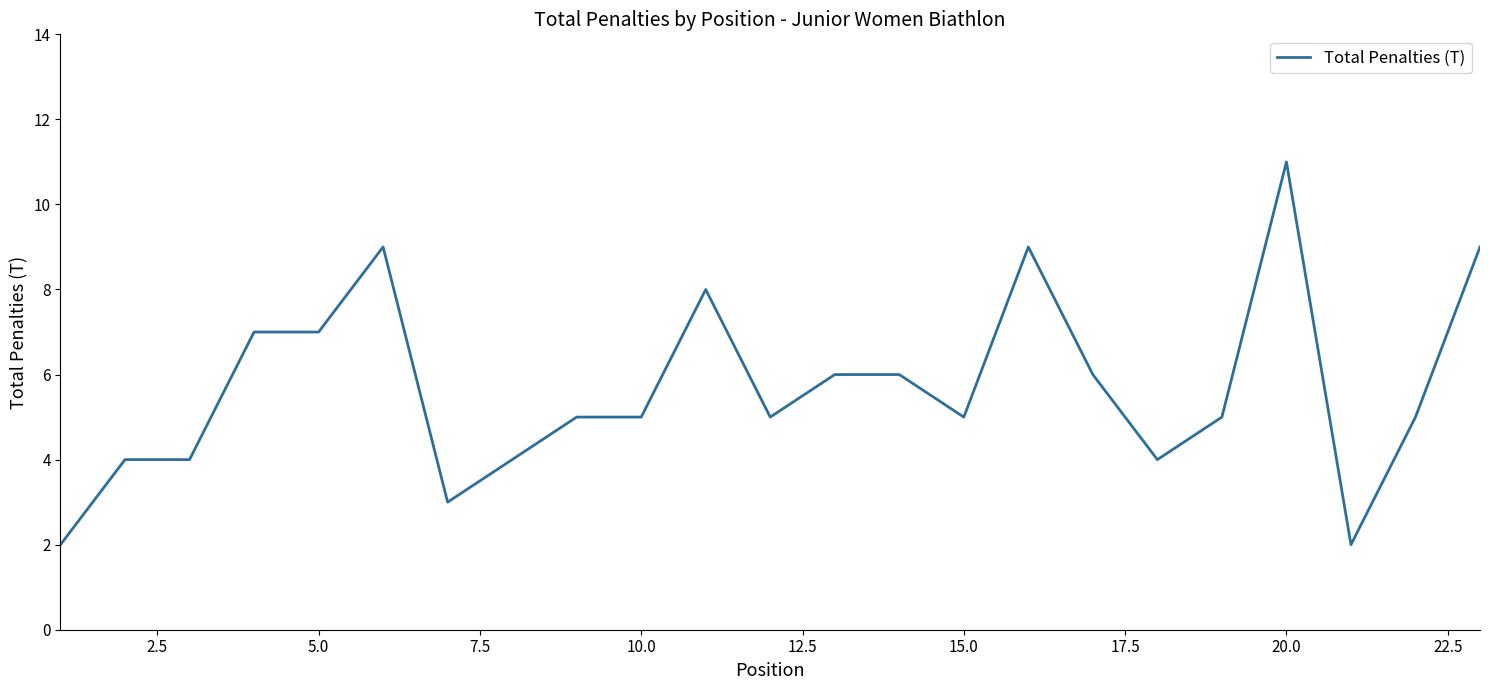

What is the maximum value shown in the chart?

11